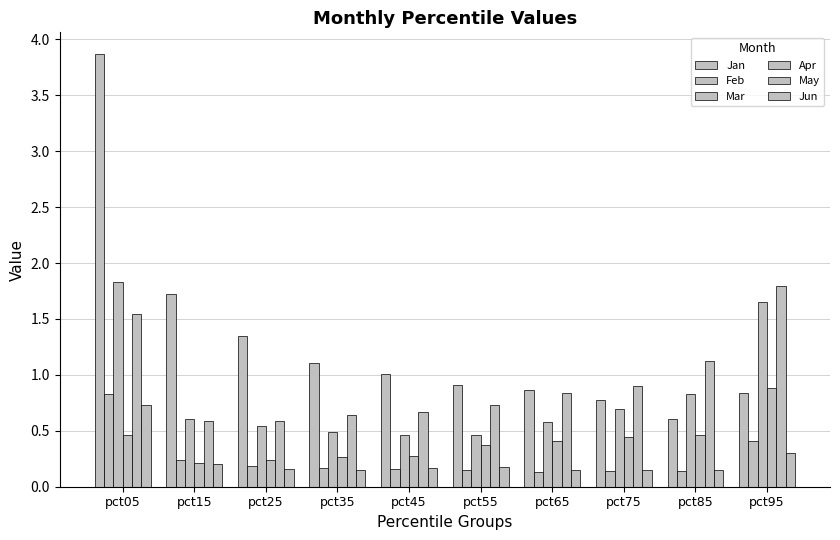

Which series has the largest range (max minus min)?

Jan